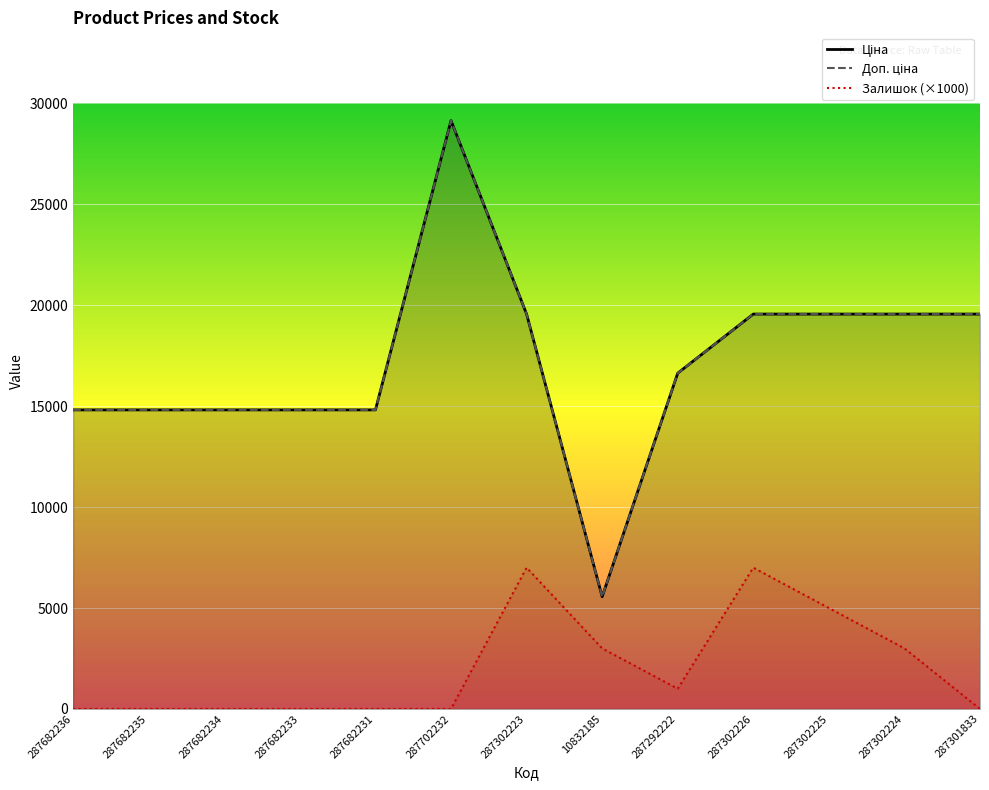

At 287302223, list the series in order from largest to smallest.

Ціна, Доп. ціна, Залишок